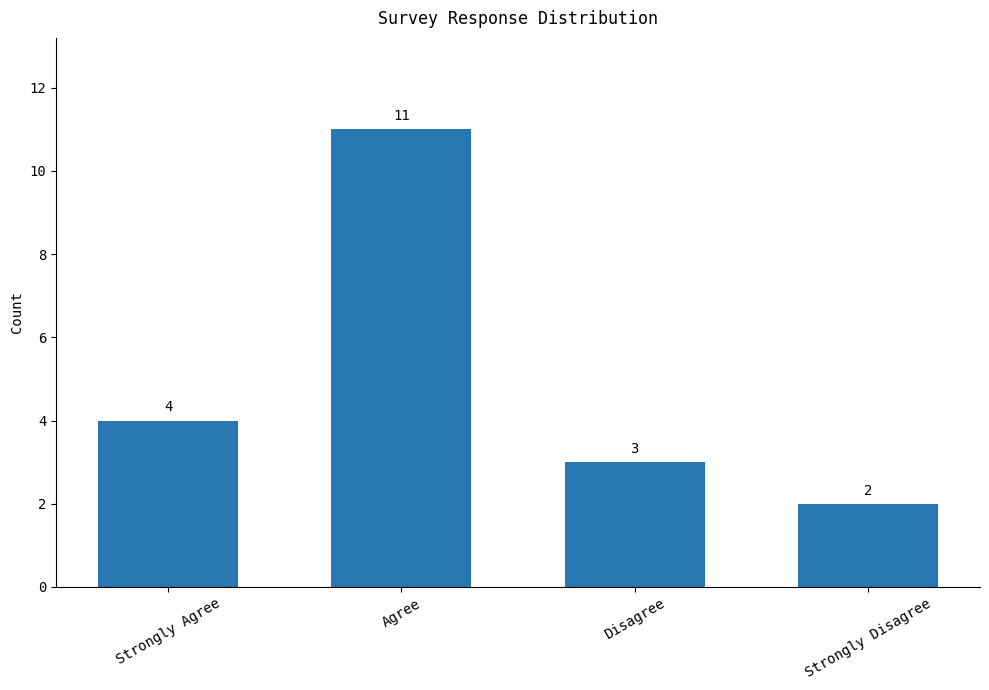

How many distinct data groups are displayed?

1